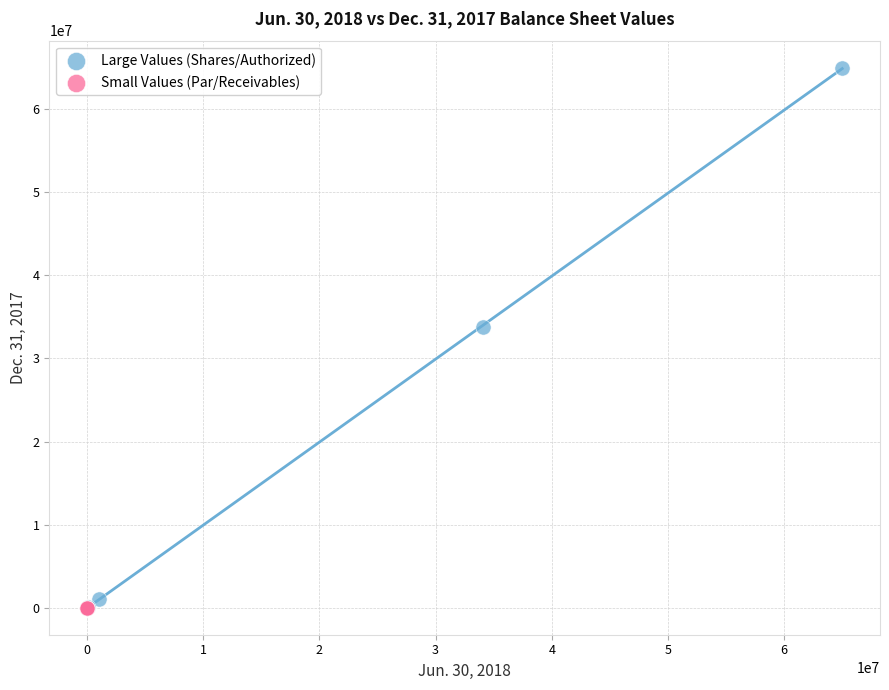

Which series has the largest Y range (max minus min)?

Large Values (Shares/Authorized)